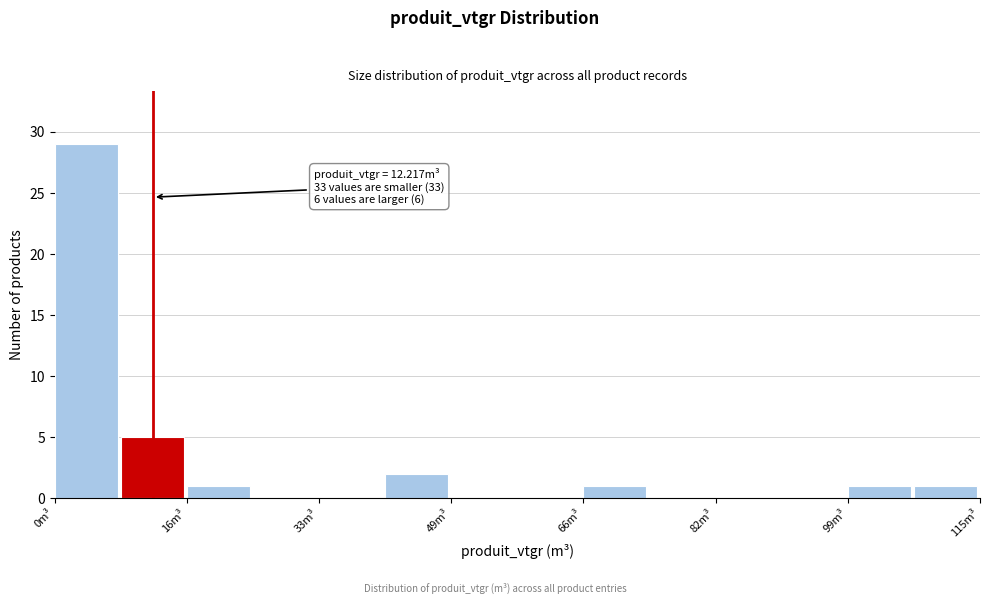

Which range on the x-axis has the tallest bar?

0 to 8